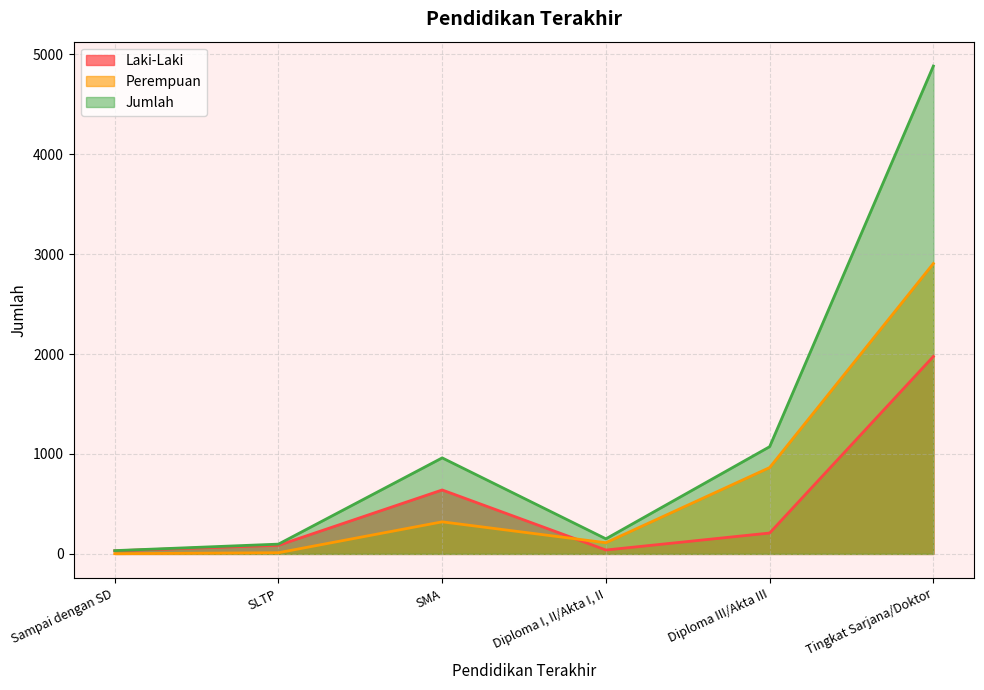

True or false: Perempuan and Jumlah cross at least once.

False